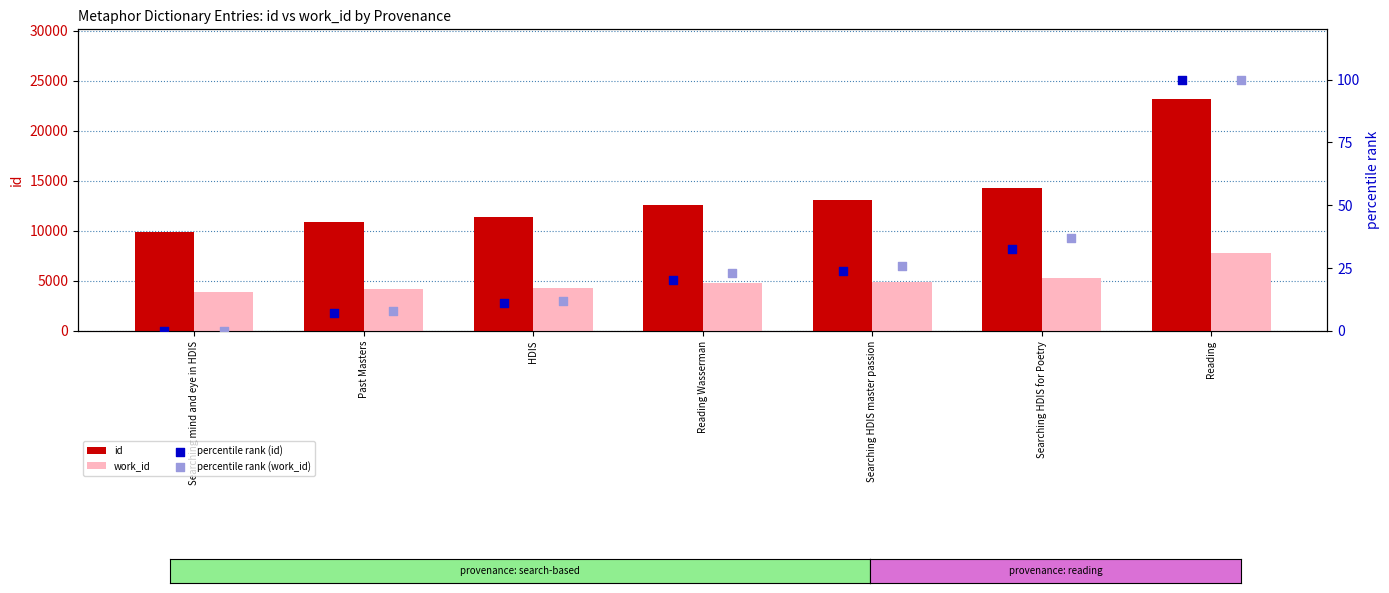

Is the value of id at Searching mind and eye in HDIS greater than the value of work_id at Searching HDIS master passion?

Yes